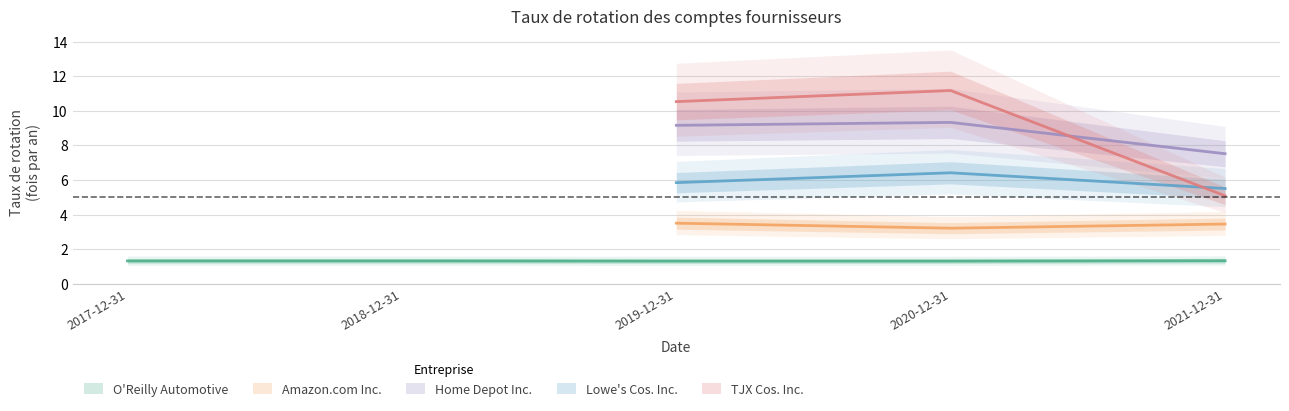

What is the label of the 5th point from the right?

2017-12-31